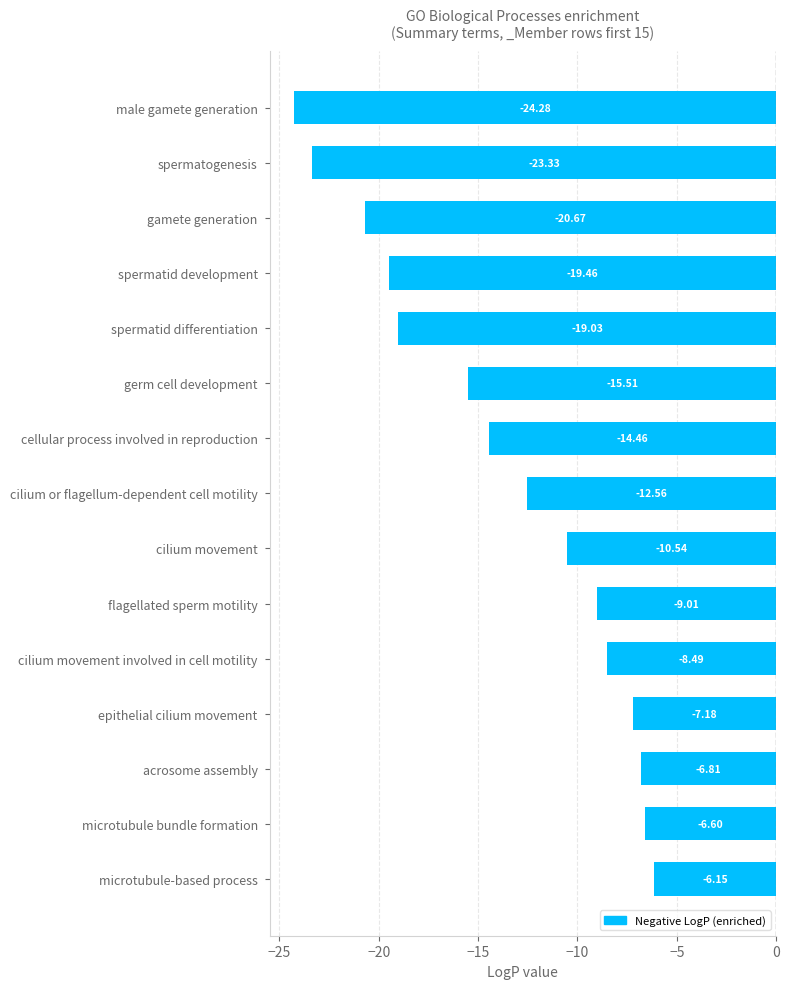

What is the difference between the maximum and minimum values?

18.1